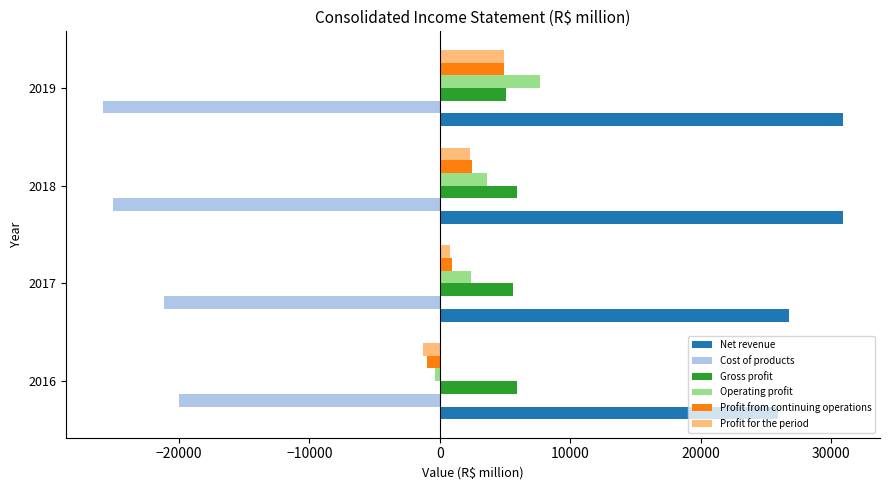

At how many categories does at least one series exceed 10211?

4